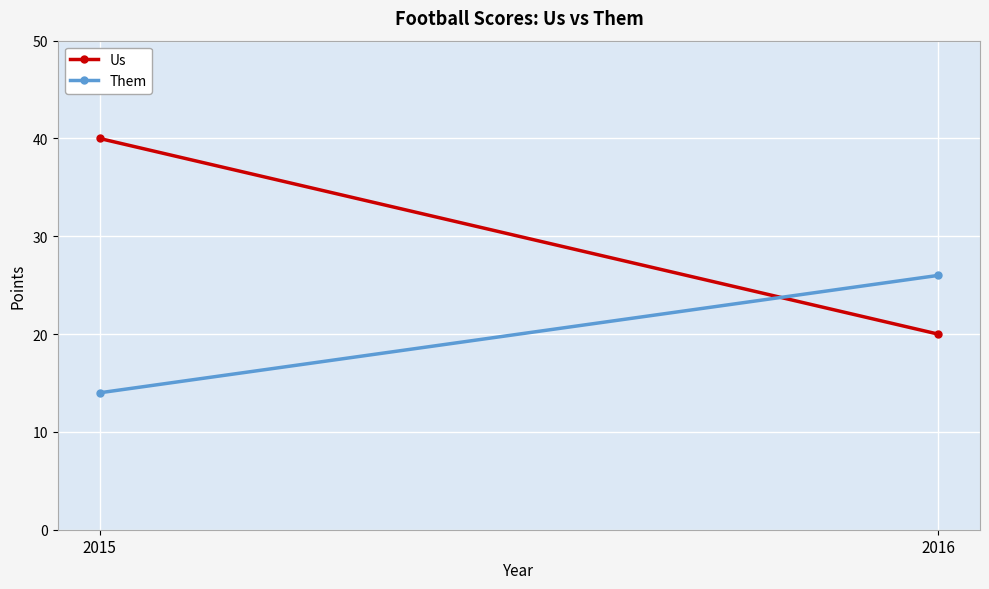

Reading left to right, list all the values displayed in this chart.

Us: 2015=40	2016=20
Them: 2015=14	2016=26